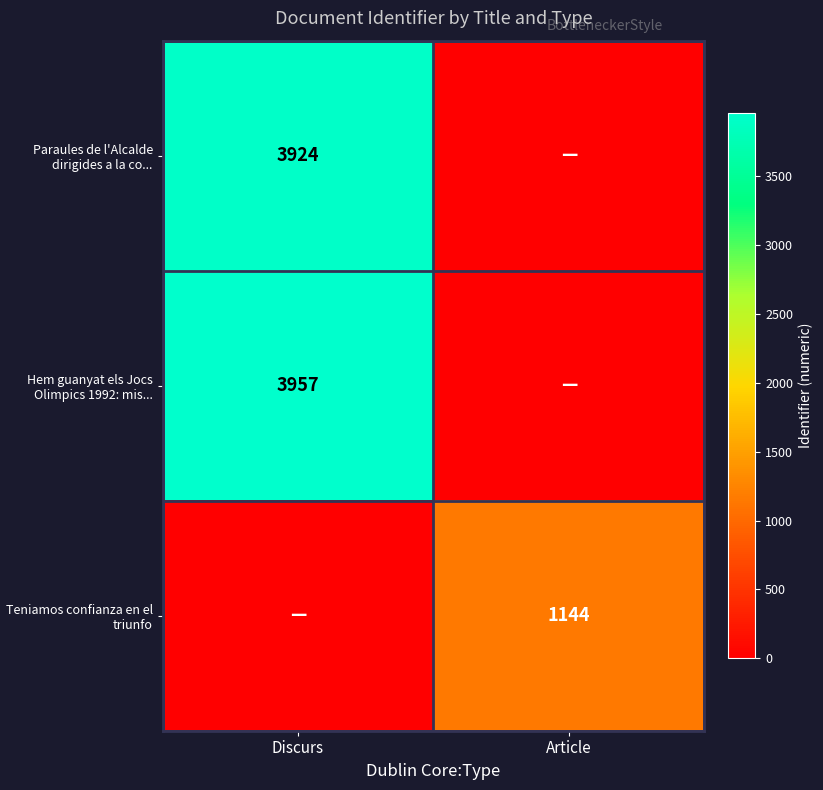

The value of Teniamos confianza en el triunfo at Article is 1863. True or false?

False